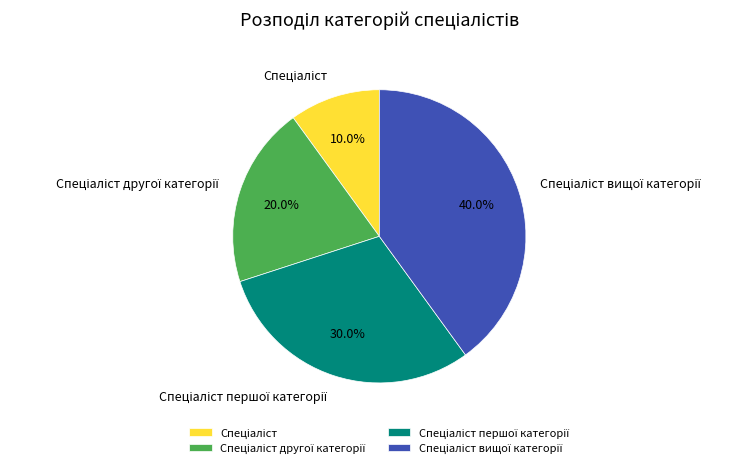

Is there any slice that represents more than half of the pie?

No